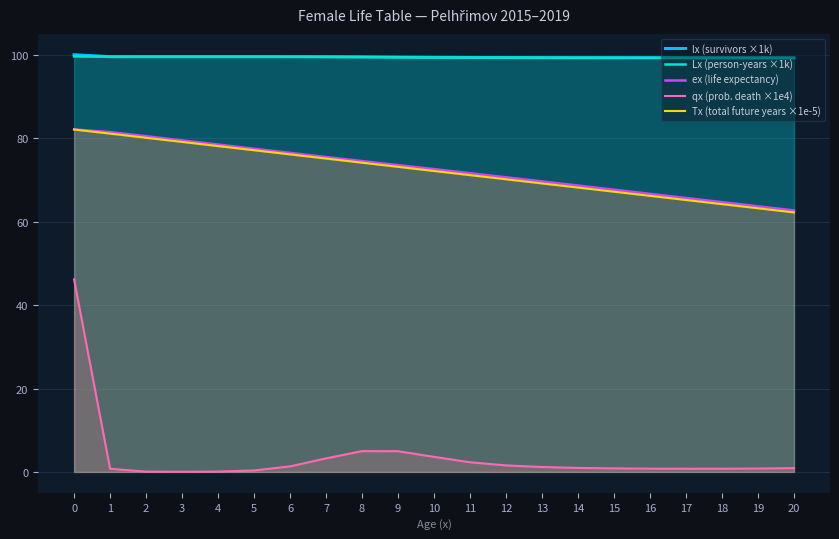

What are all the series names shown in the legend?

lx (survivors ×1k), Lx (person-years ×1k), ex (life expectancy), qx (prob. death ×1e4), Tx (total future years ×1e-5)